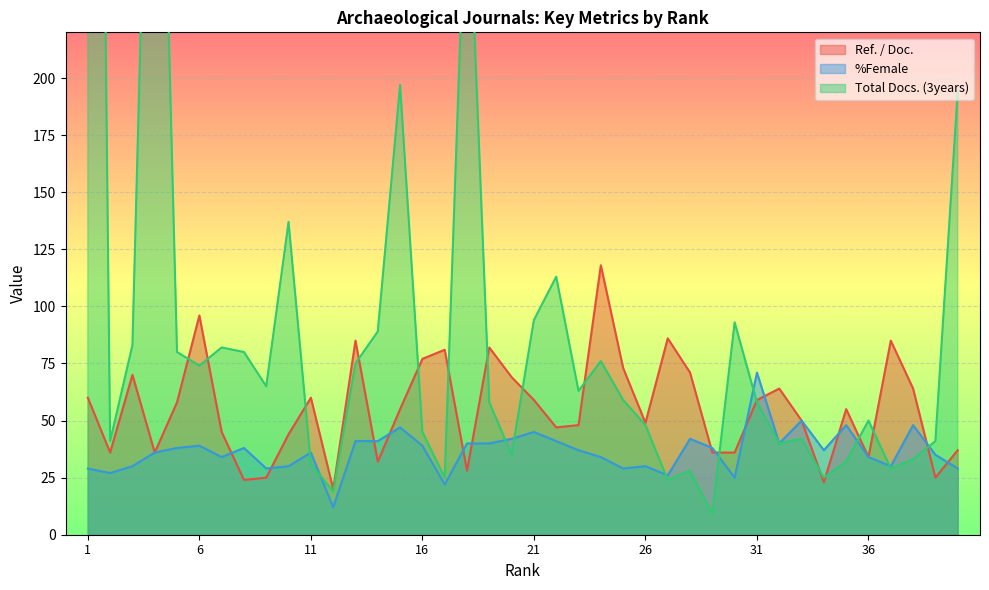

What is the sum of all %Female values?

1459